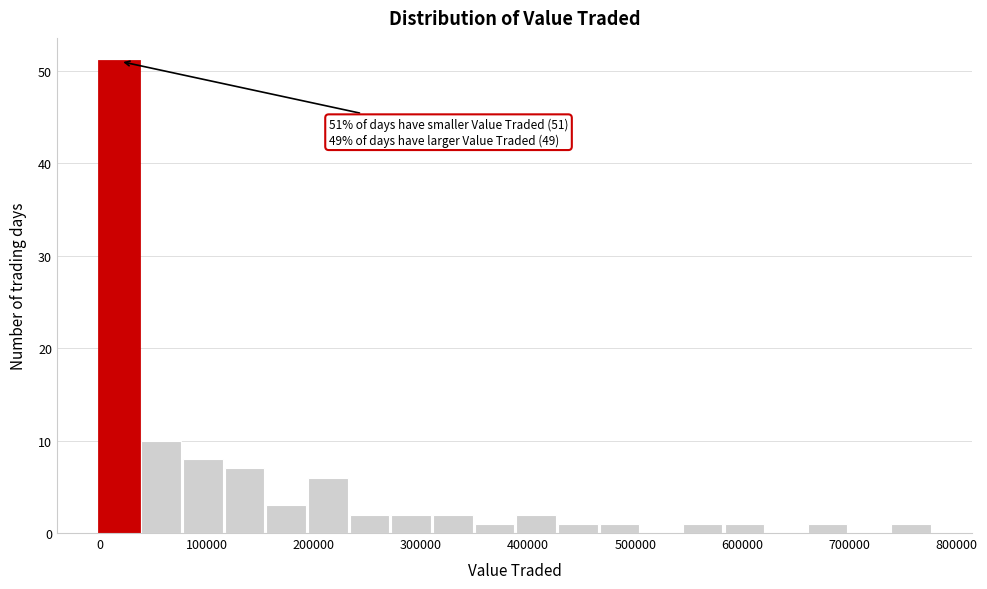

Around what value on the x-axis is the tallest bar? Give the approximate position of its centre, as read against the axis.

20000